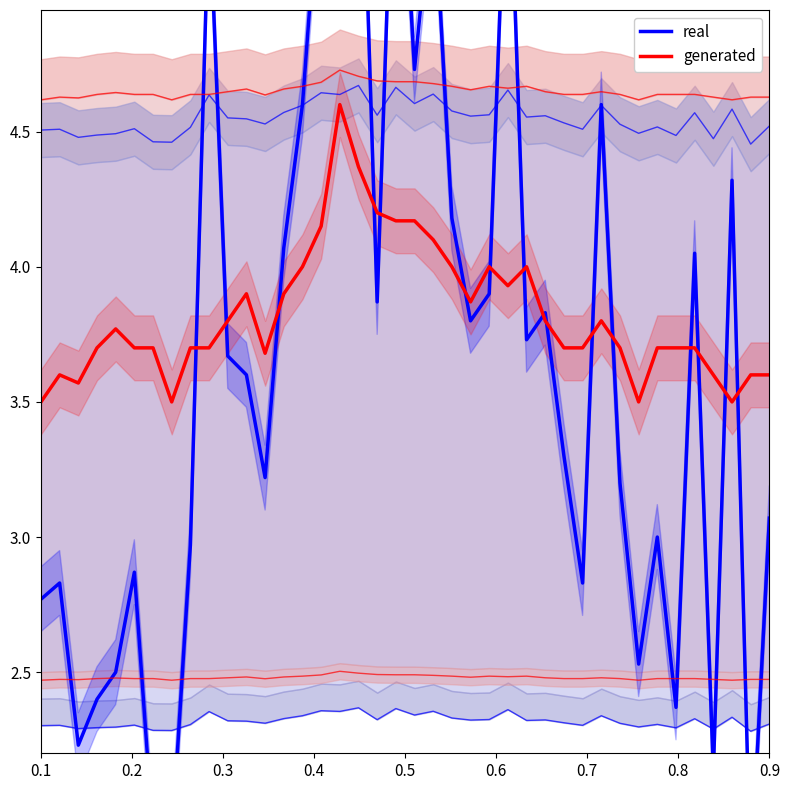

Reading left to right, list all the values displayed in this chart.

real: 2.8	2.8	2.2	2.4	2.5	2.9	1.9	1.9	3.0	5.4	3.7	3.6	3.2	4.1	4.6	5.5	5.4	6.1	3.9	5.9	4.7	5.4	4.2	3.8	3.9	5.7	3.7	3.8	3.3	2.8	4.6	3.2	2.5	3.0	2.4	4.0	2.1	4.3	1.7	3.1
generated: 3.5	3.6	3.6	3.7	3.8	3.7	3.7	3.5	3.7	3.7	3.8	3.9	3.7	3.9	4.0	4.2	4.6	4.4	4.2	4.2	4.2	4.1	4.0	3.9	4.0	3.9	4.0	3.8	3.7	3.7	3.8	3.7	3.5	3.7	3.7	3.7	3.6	3.5	3.6	3.6